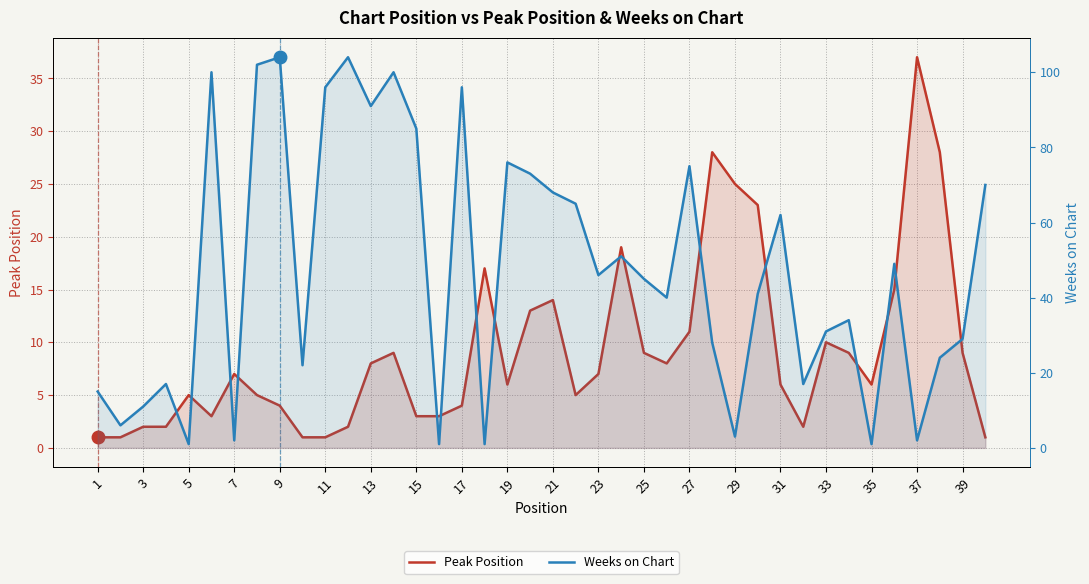

Is the value of Weeks on Chart at 27 greater than the value of Peak Position at 32?

Yes